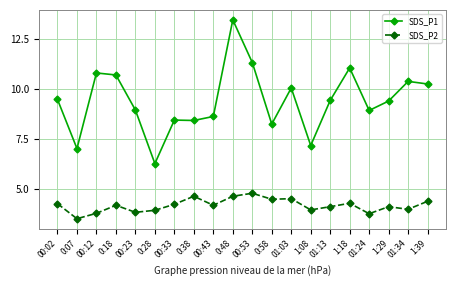

What is the total value across all series at 0:07?

10.6